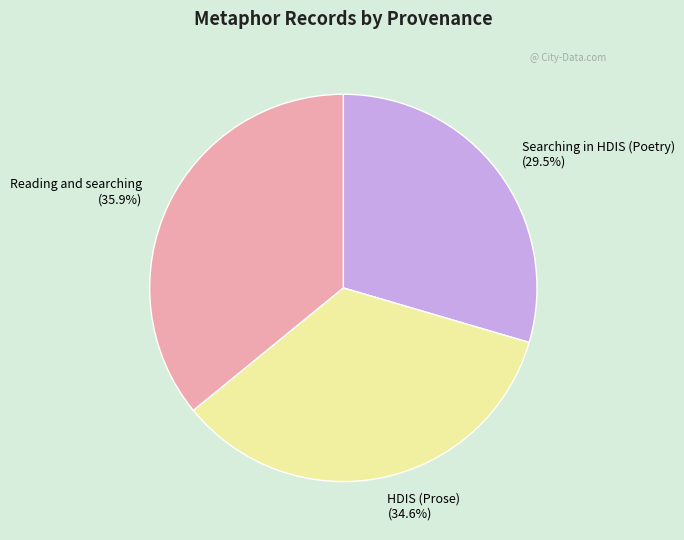

What percentage is the Reading and searching slice, to the nearest percent?

36%